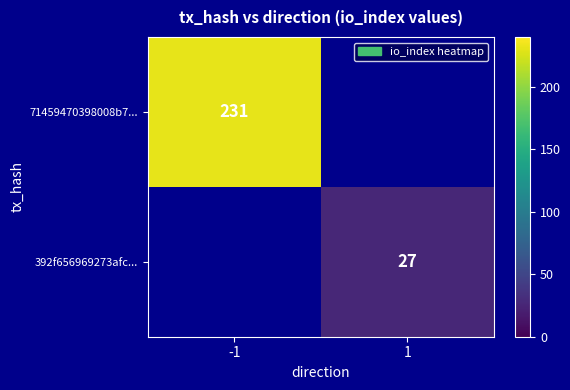

The value of 71459470398008b7... at -1 is 144. True or false?

False